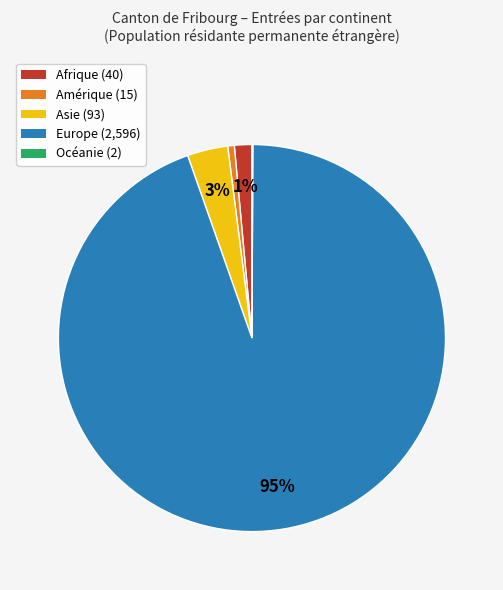

To the nearest percent, what is the average slice percentage?

20%